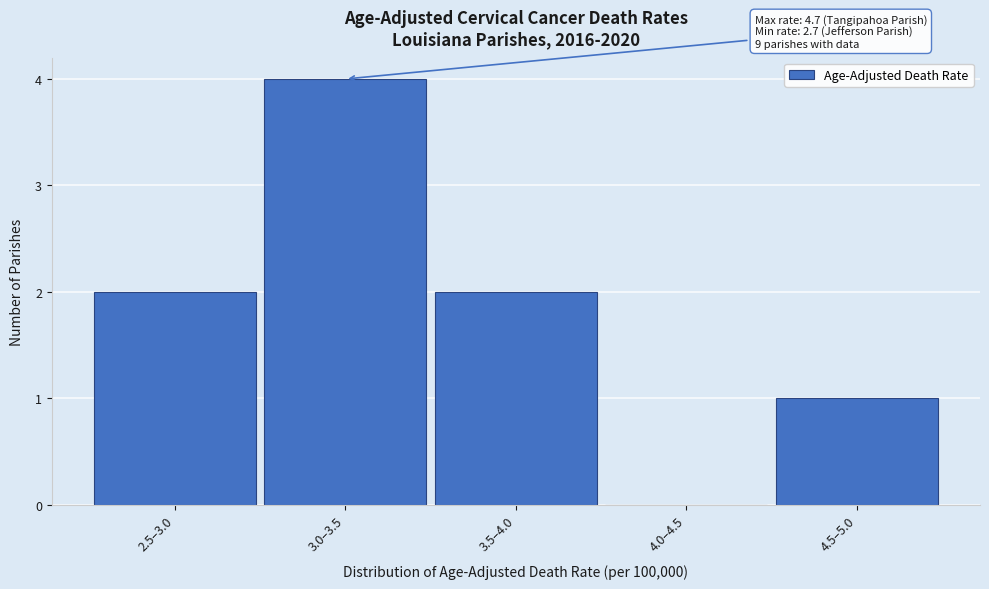

Reading right to left, extract all data points from this chart.

4.5–5.0=1	4.0–4.5=0	3.5–4.0=2	3.0–3.5=4	2.5–3.0=2